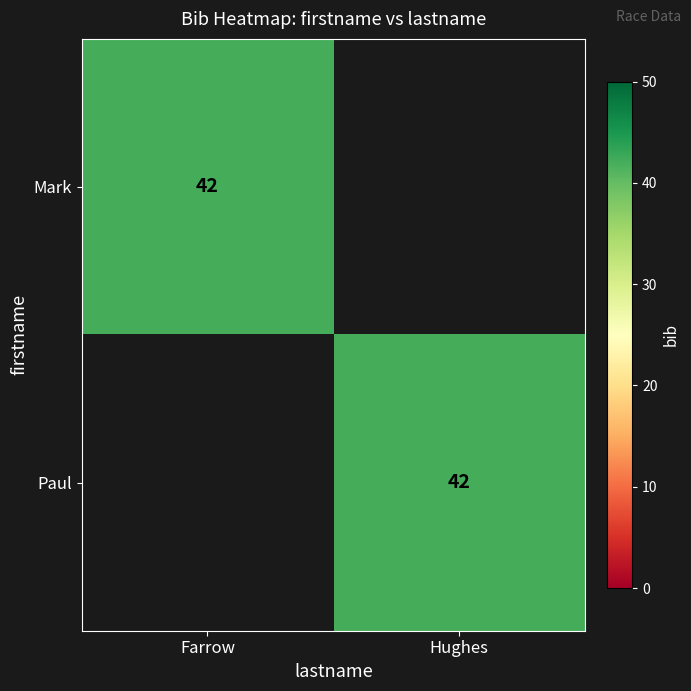

The value of Mark at Farrow is 42. True or false?

True